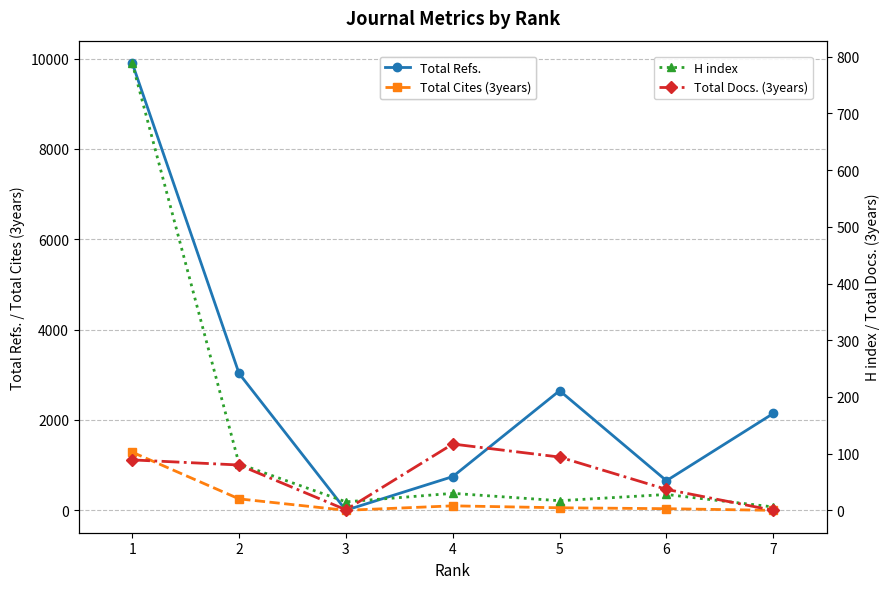

True or false: Total Cites (3years) and Total Refs. intersect in this chart.

False